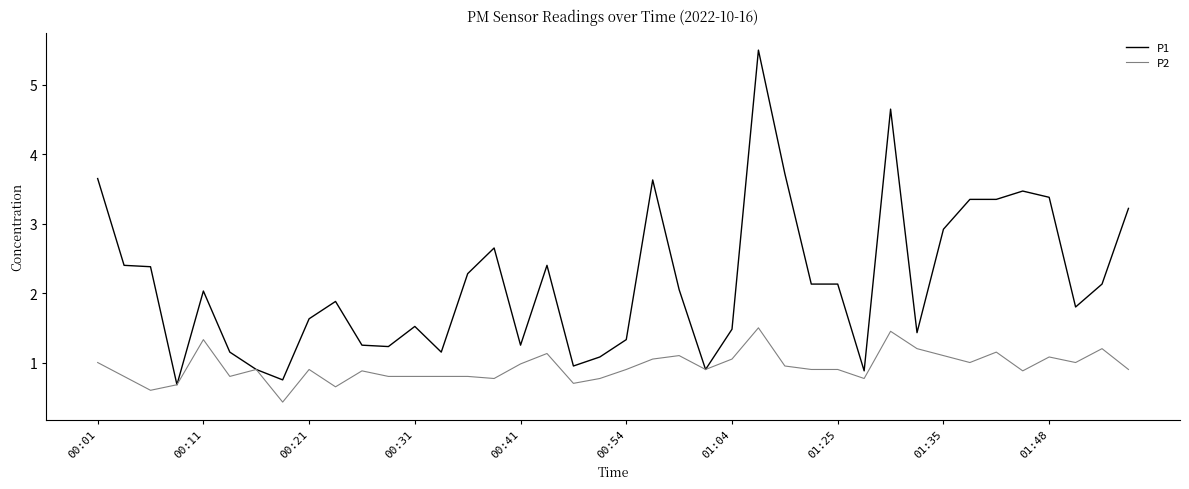

Which series has the largest range (max minus min)?

P1